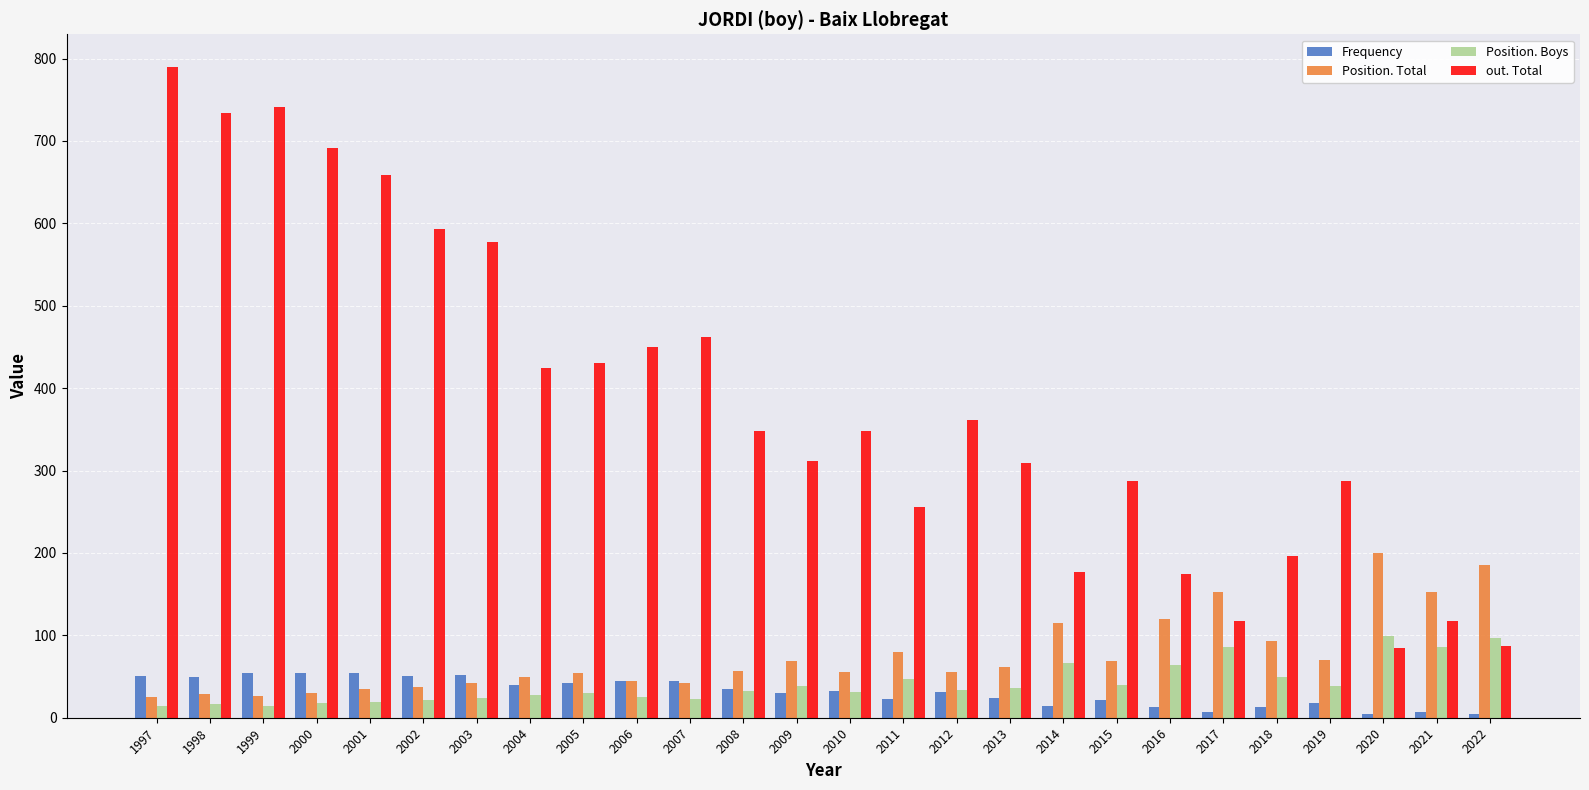

What is the minimum value for Position. Total?

25